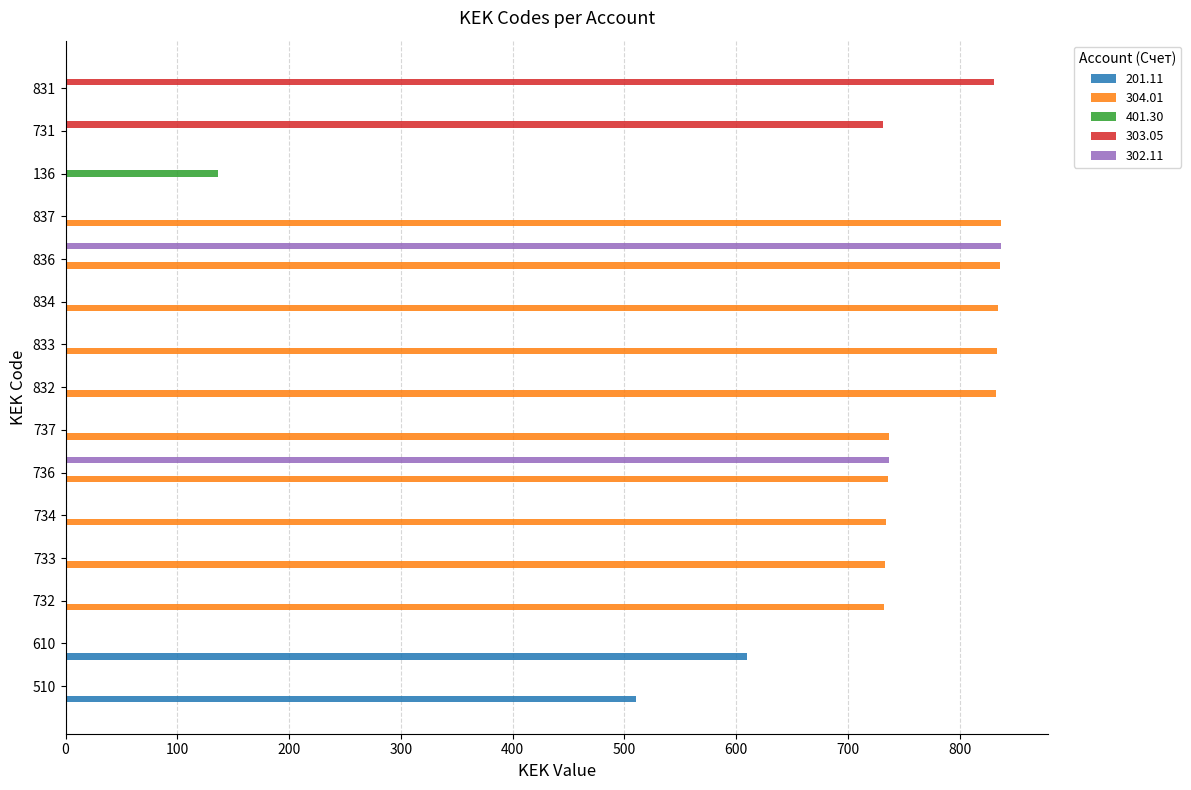

What is the sum of all 302.11 values?

1574